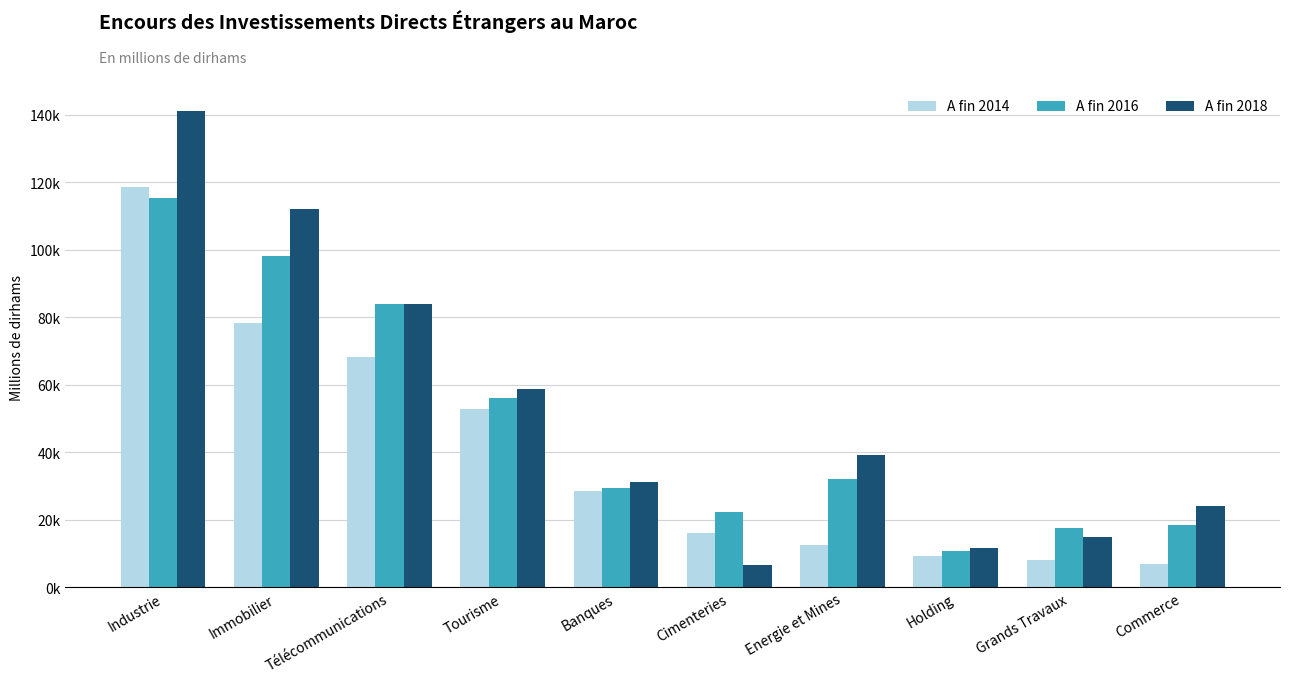

Reading left to right, list all the values displayed in this chart.

A fin 2014: Industrie=118499.9	Immobilier=78245.7	Télécommunications=68251.4	Tourisme=52724.3	Banques=28551.7	Cimenteries=16161.5	Energie et Mines=12705.9	Holding=9397.0	Grands Travaux=8105.0	Commerce=6925.6
A fin 2016: Industrie=115347.9	Immobilier=98208.8	Télécommunications=84023.4	Tourisme=56132.2	Banques=29436.5	Cimenteries=22242.5	Energie et Mines=32052.0	Holding=10883.5	Grands Travaux=17537.1	Commerce=18548.2
A fin 2018: Industrie=141212.0	Immobilier=112264.0	Télécommunications=83884.0	Tourisme=58674.2	Banques=31369.6	Cimenteries=6612.8	Energie et Mines=39197.6	Holding=11803.3	Grands Travaux=14925.9	Commerce=24106.3